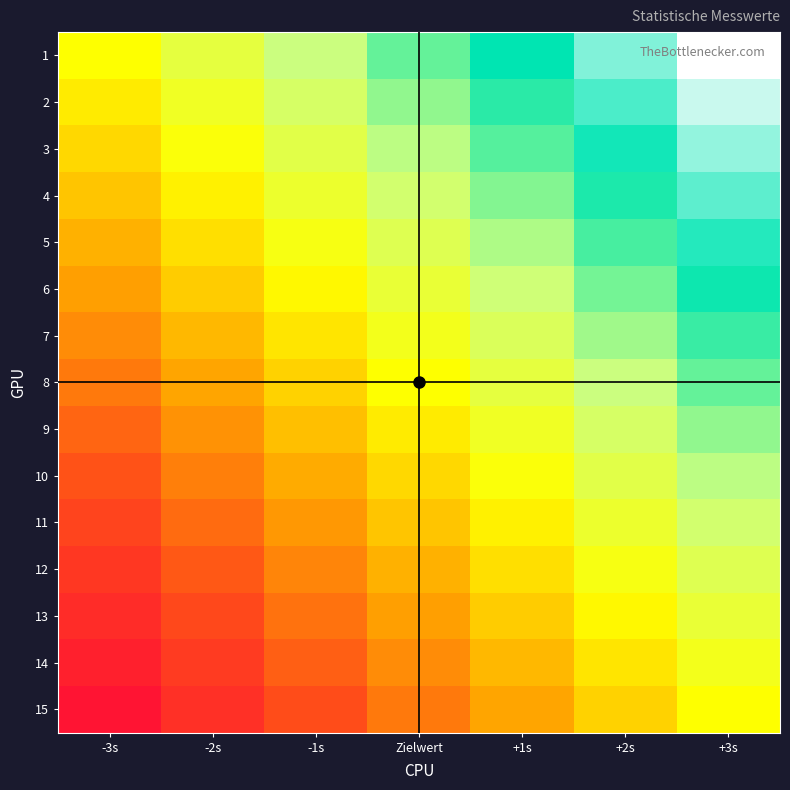

Which series has the largest total across all categories?

1